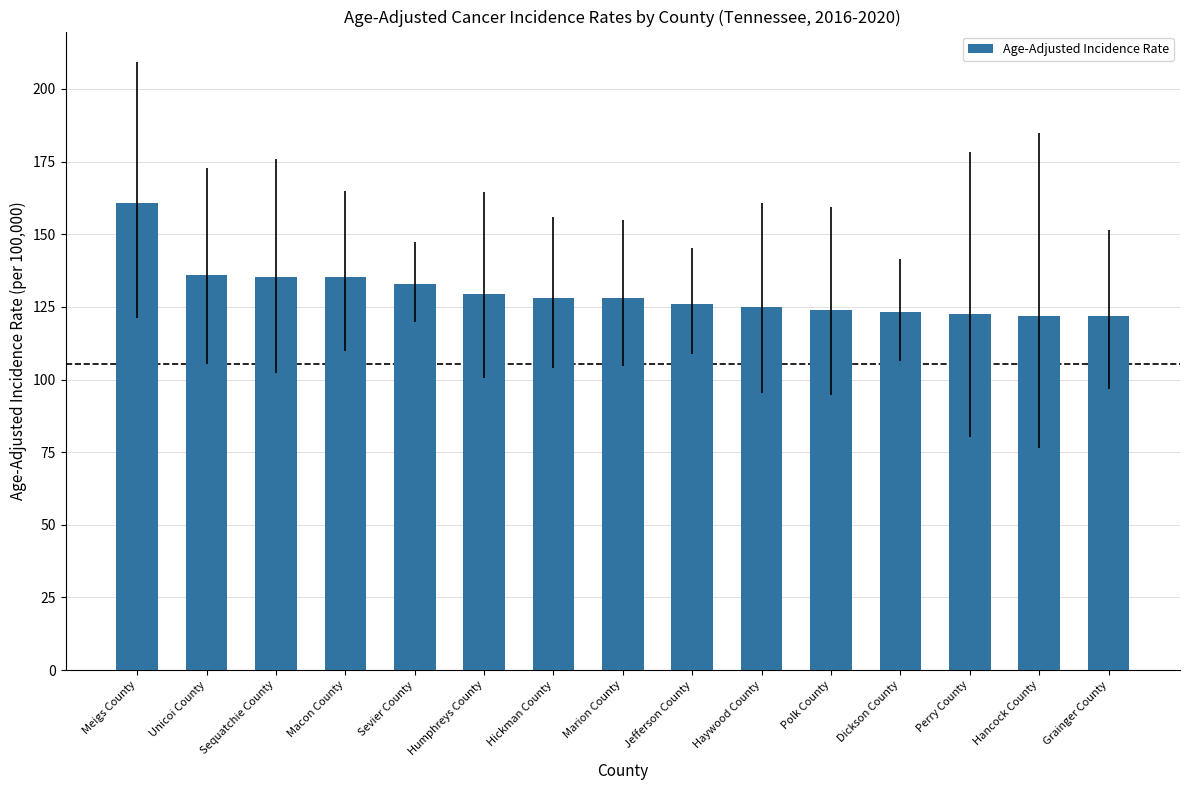

At which category does the chart reach its peak across all series?

Meigs County